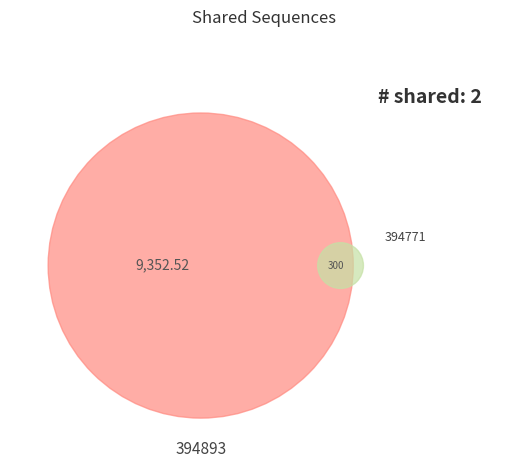

Which slice is the smallest?

394771